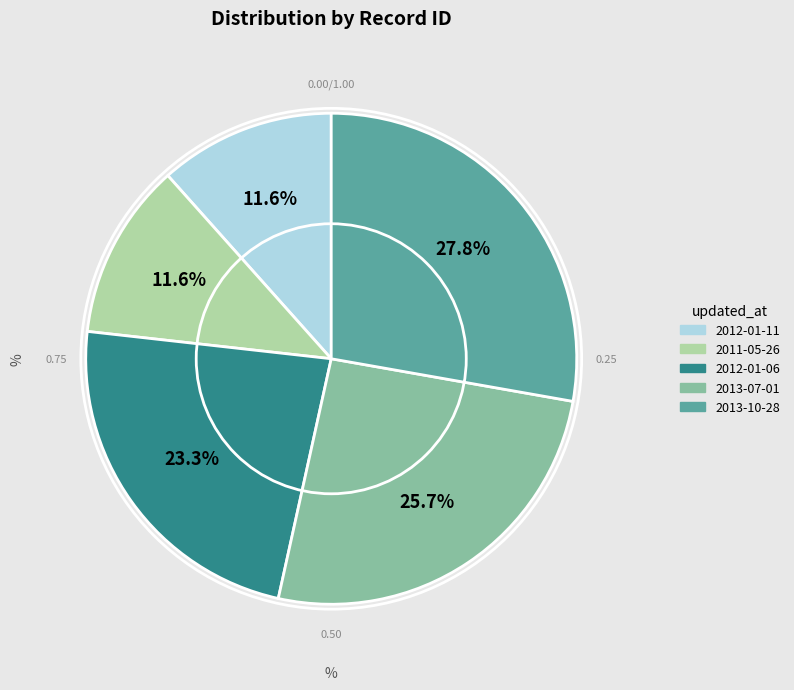

To the nearest percent, what is the difference between the 2013-07-01 and 2011-05-26 slice percentages?

14%